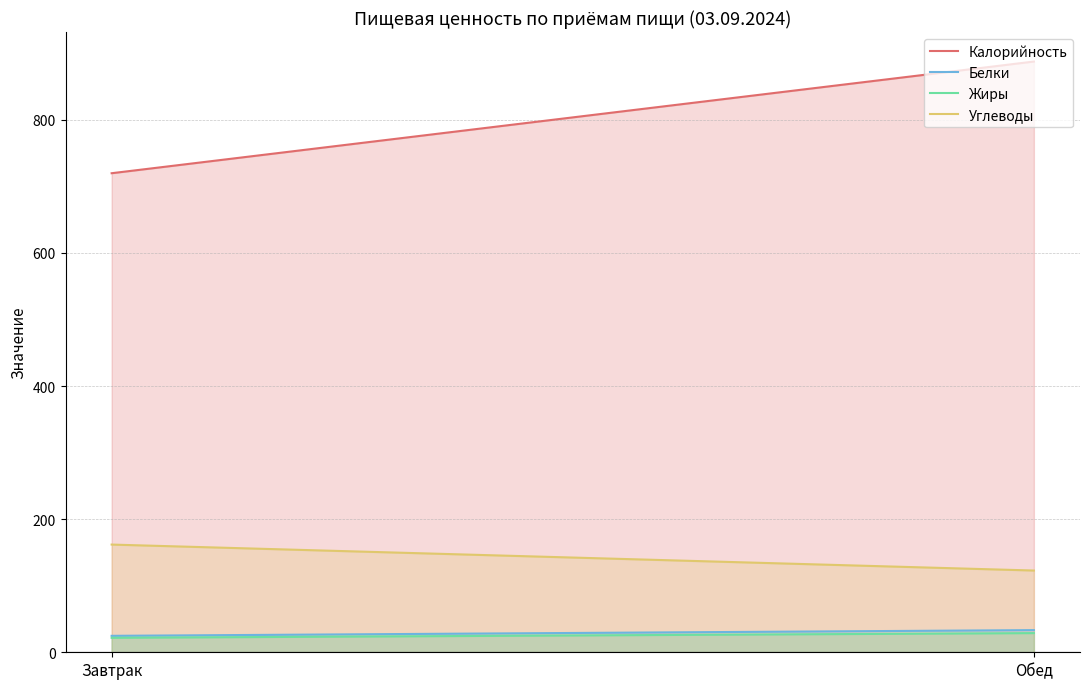

What is the label of the 1st point from the left?

Завтрак